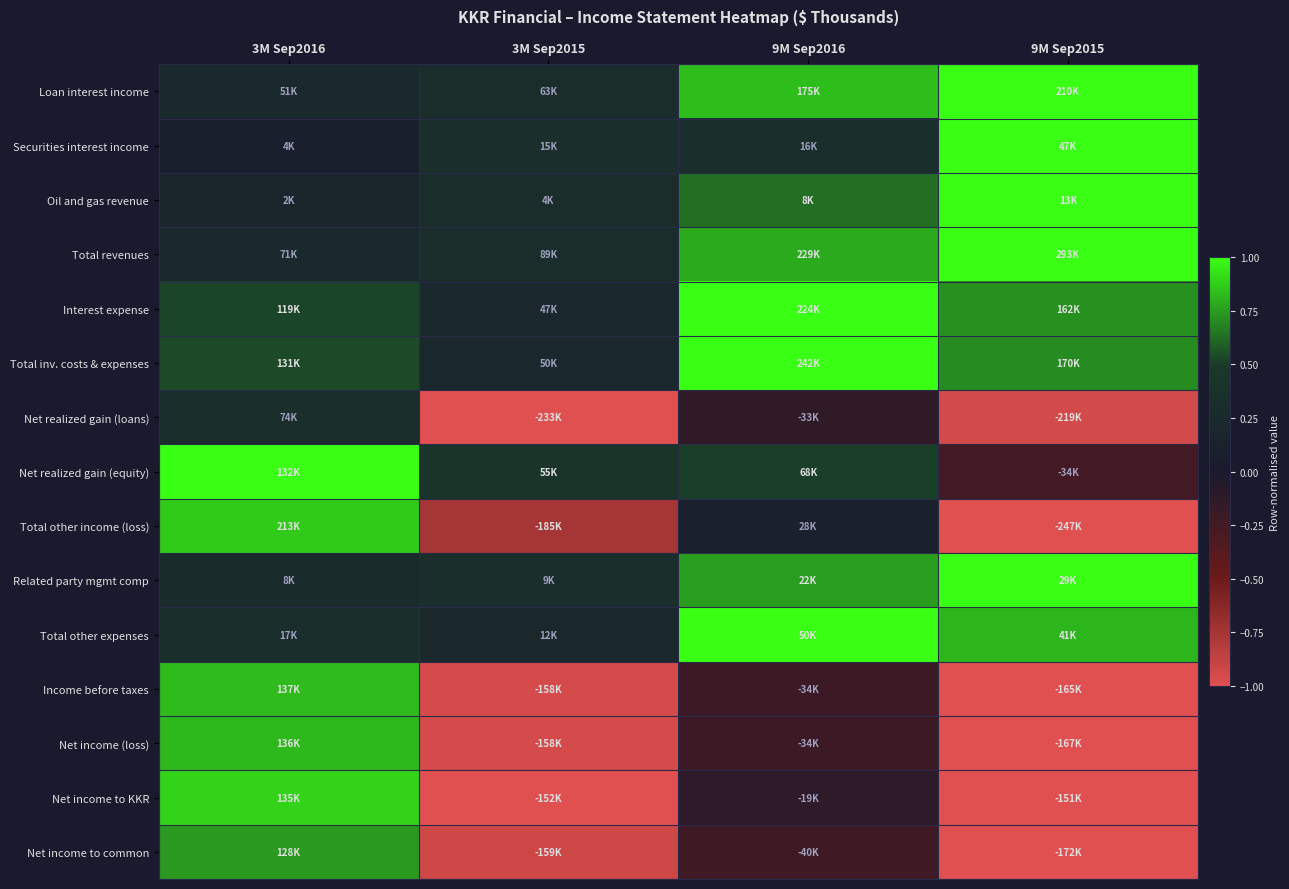

At how many categories does at least one series exceed 0?

4